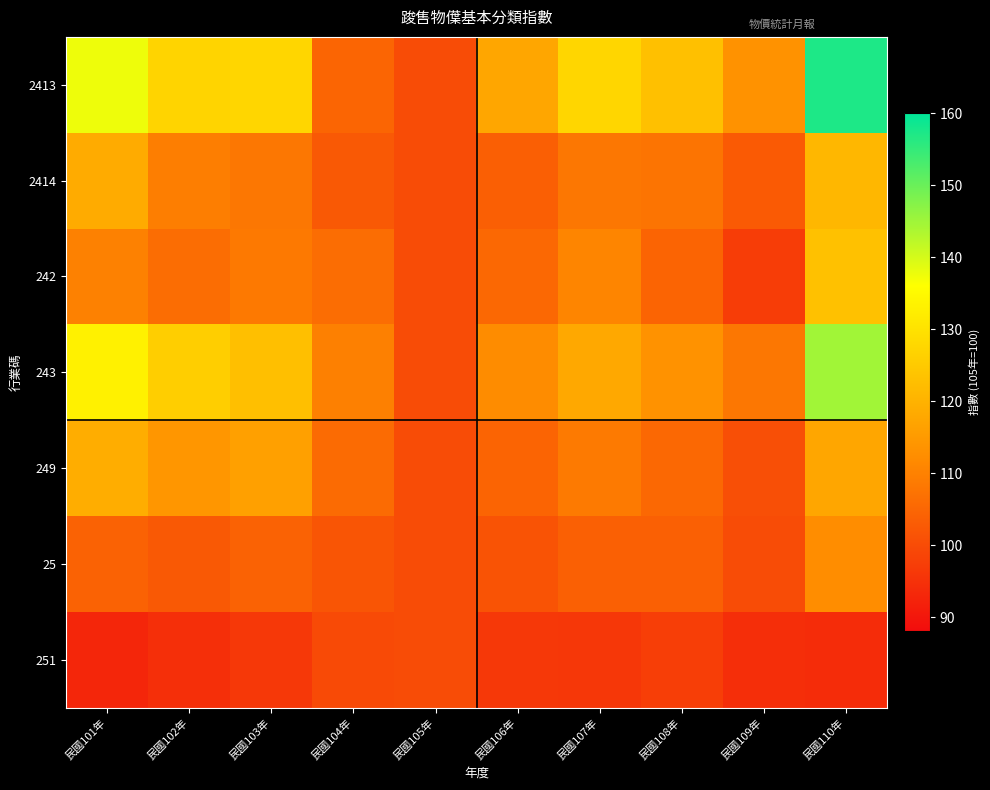

At 民國106年, list the series in order from smallest to largest.

251, 25, 2414, 249, 242, 243, 2413